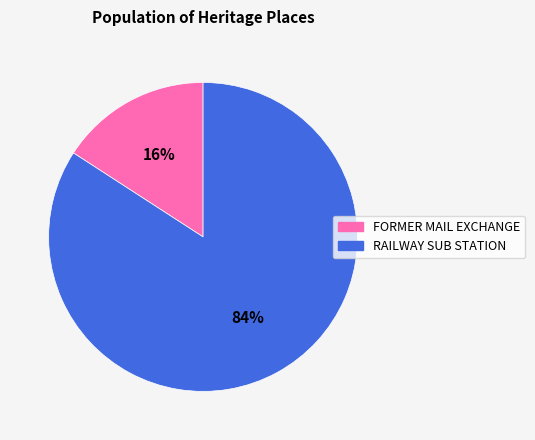

Count the number of slices in the pie.

2